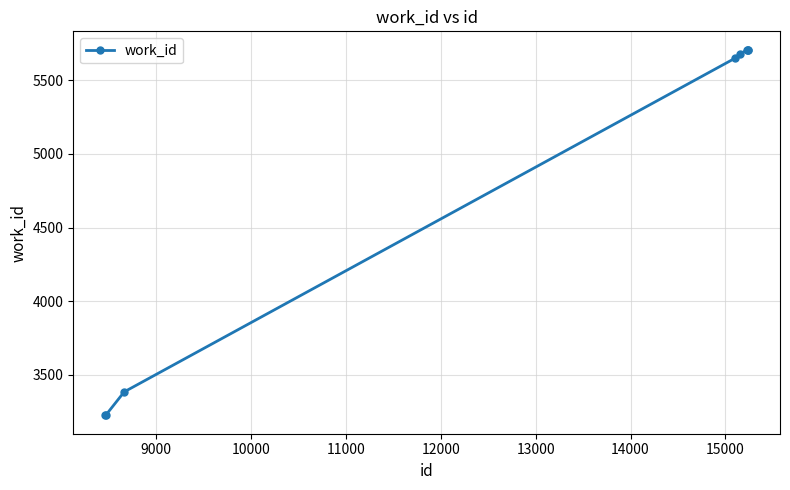

What is the smallest value displayed?

3224